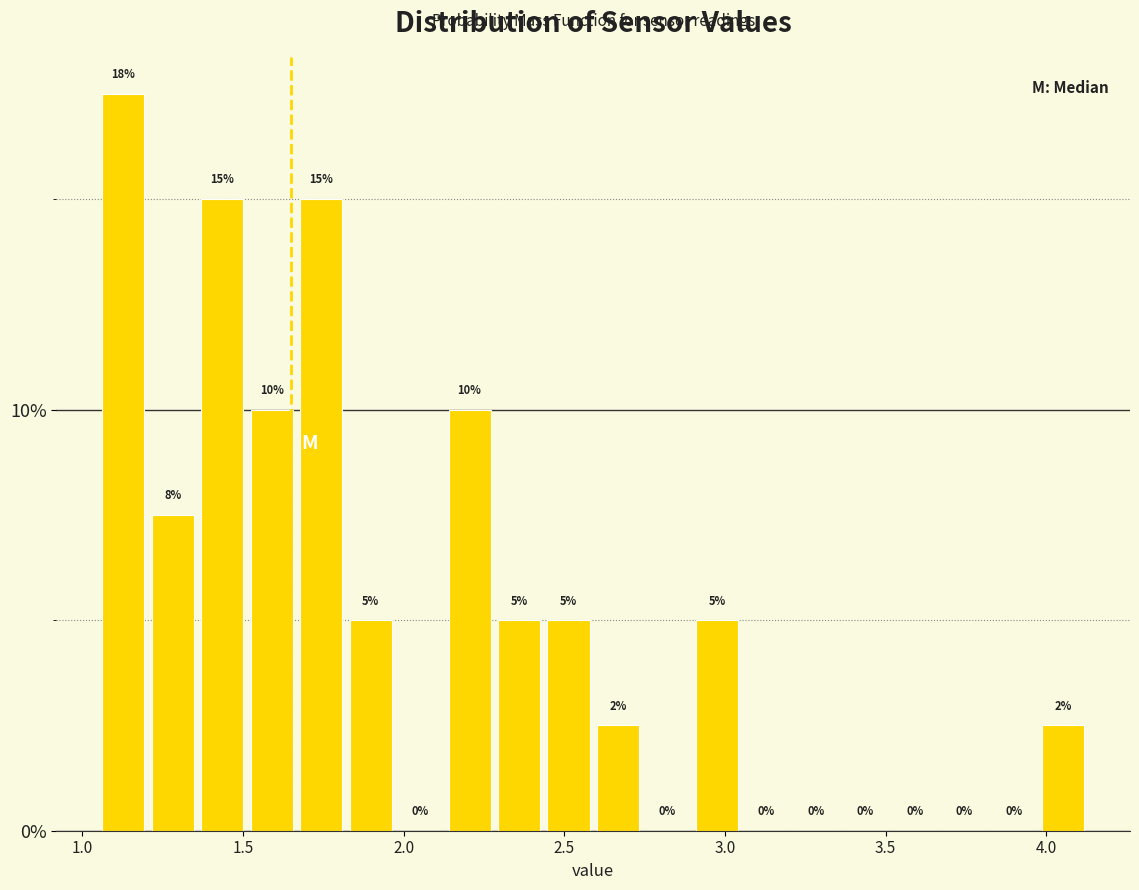

Around what value on the x-axis is the tallest bar? Give the approximate position of its centre, as read against the axis.

1.15